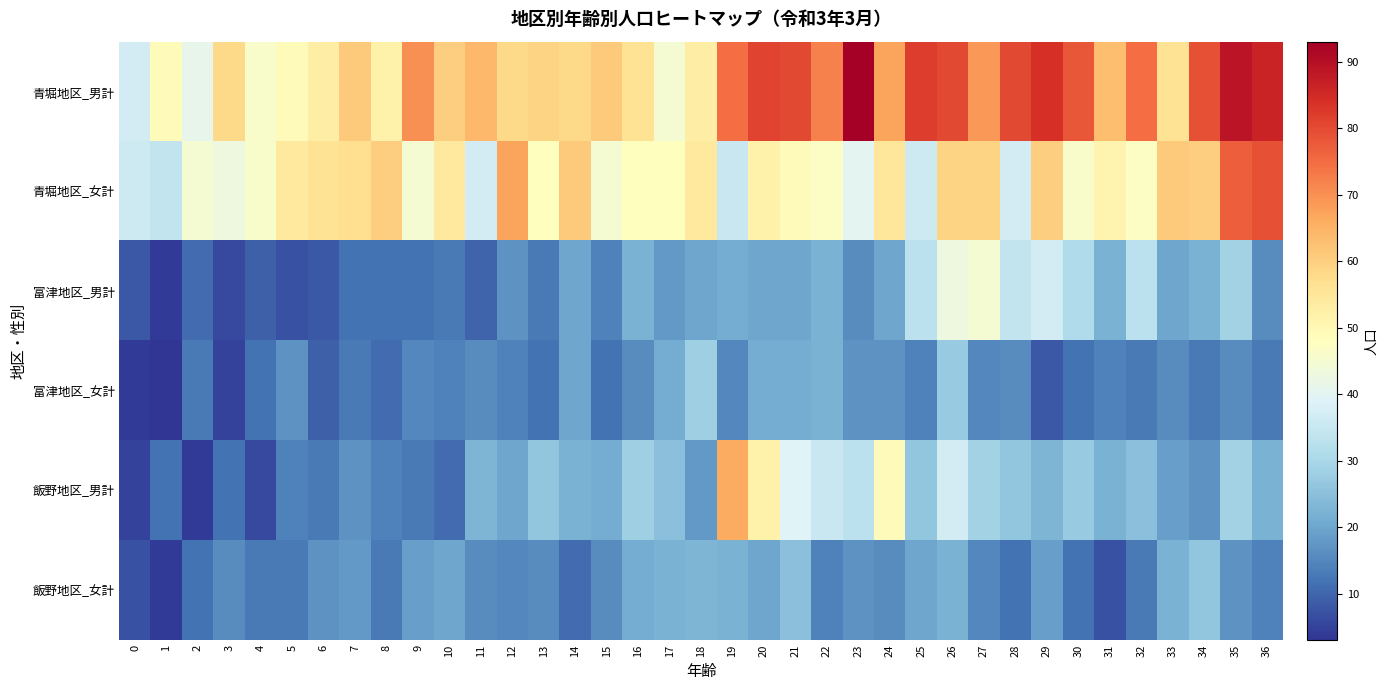

Which has a higher value, 19 or 26?

26